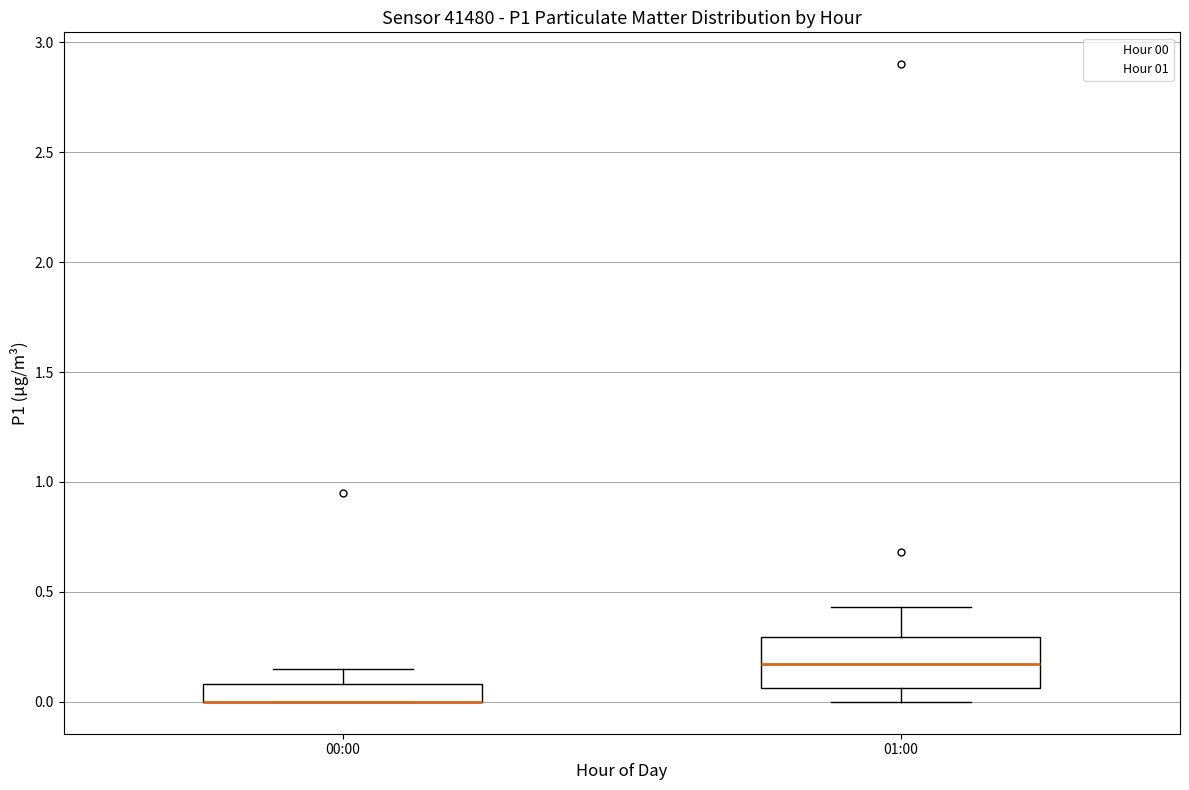

Reading left to right, transcribe this box plot: for each box, give where its median line is, the range the box spans, and where its two whiskers end, as read against the y-axis. The values are not printed on the chart, so give them approximately, as read against the axis.

00:00: median 0.00 (drawn on the box's lower edge), box 0.00 to 0.10, whiskers 0.00 to 0.15
01:00: median 0.15, box 0.05 to 0.30, whiskers 0.00 to 0.45